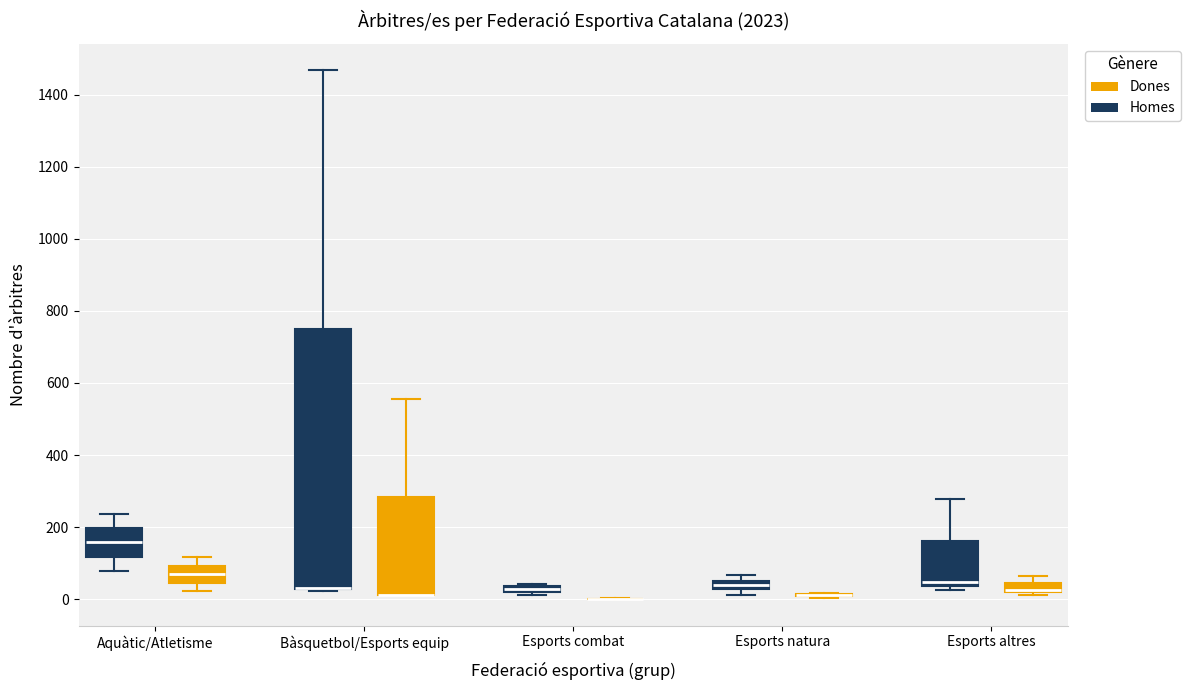

Where is the upper edge of the box for Aquàtic/Atletisme (Homes) on the y-axis? The values are not printed on the chart, so give them approximately, as read against the axis.

200